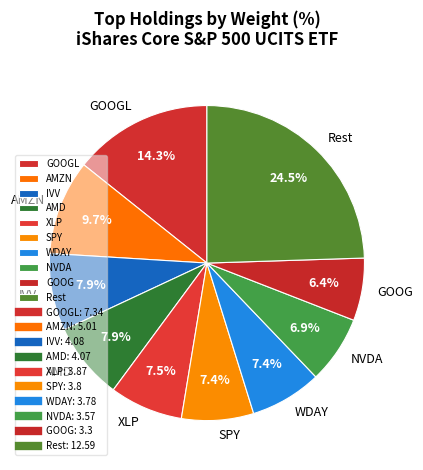

Which slice is the smallest?

GOOG